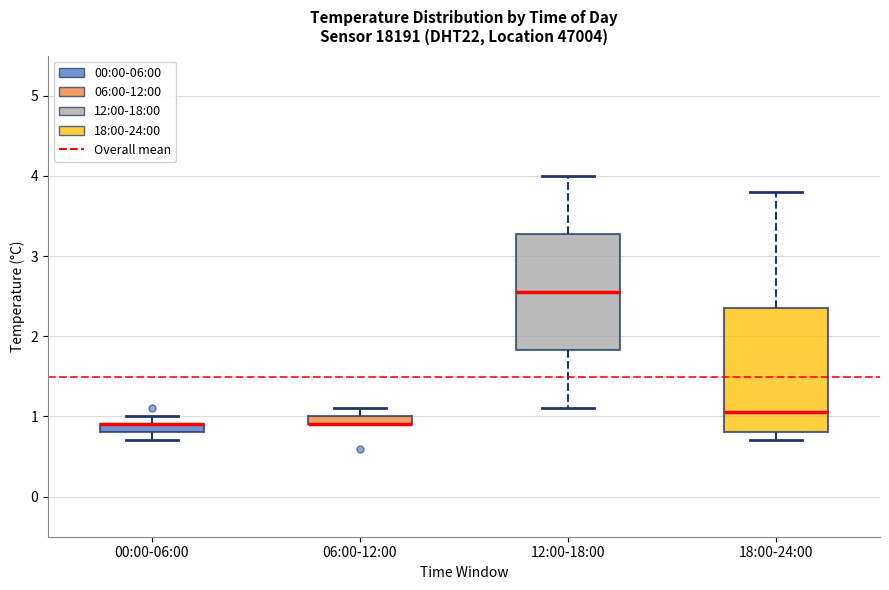

Where does the lower whisker of the box for 18:00-24:00 end on the y-axis? The values are not printed on the chart, so give them approximately, as read against the axis.

0.7